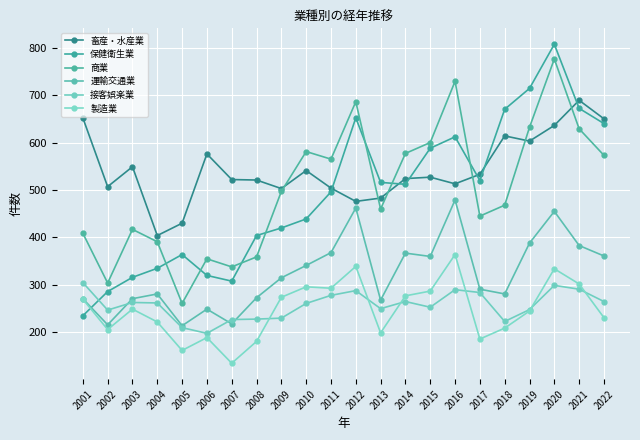

True or false: 畜産・水産業 and 運輸交通業 intersect in this chart.

False